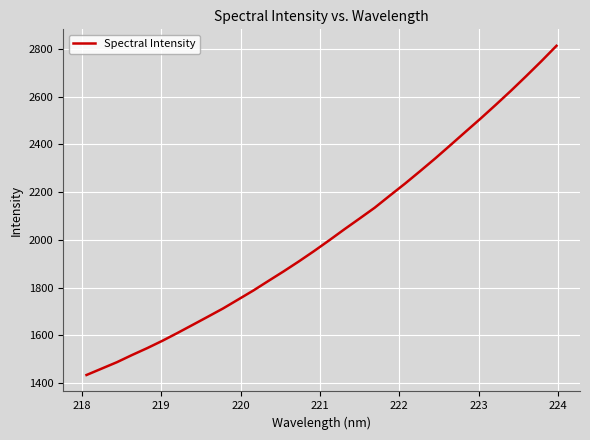

What is the difference between the maximum and minimum values?

1377.9